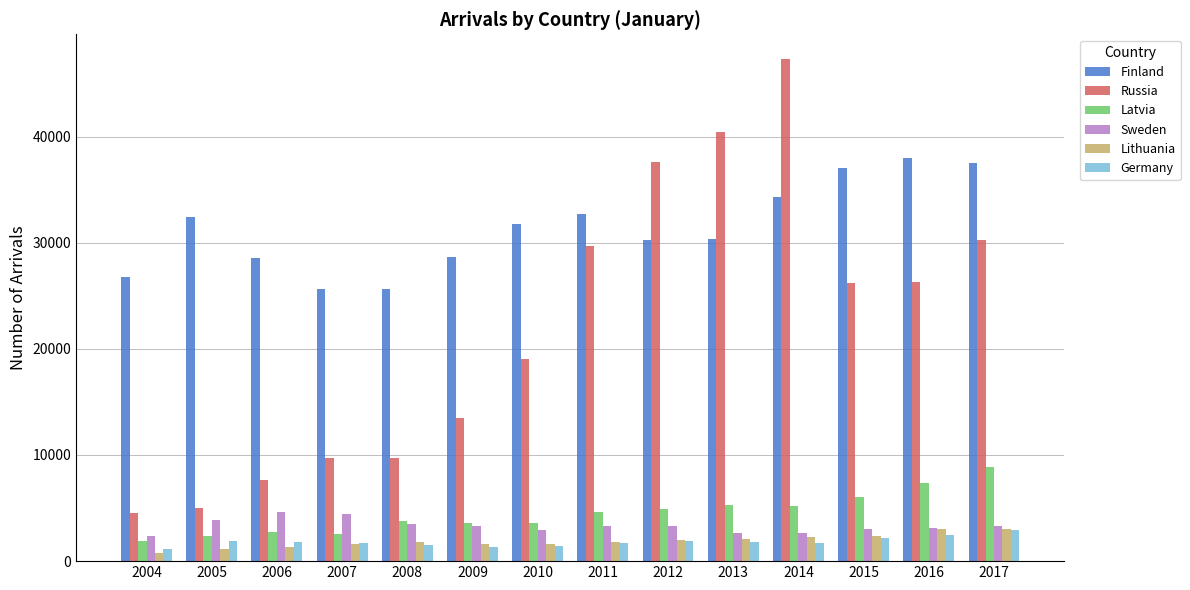

What value does the Latvia series have at 2014, to the nearest 100?

5200